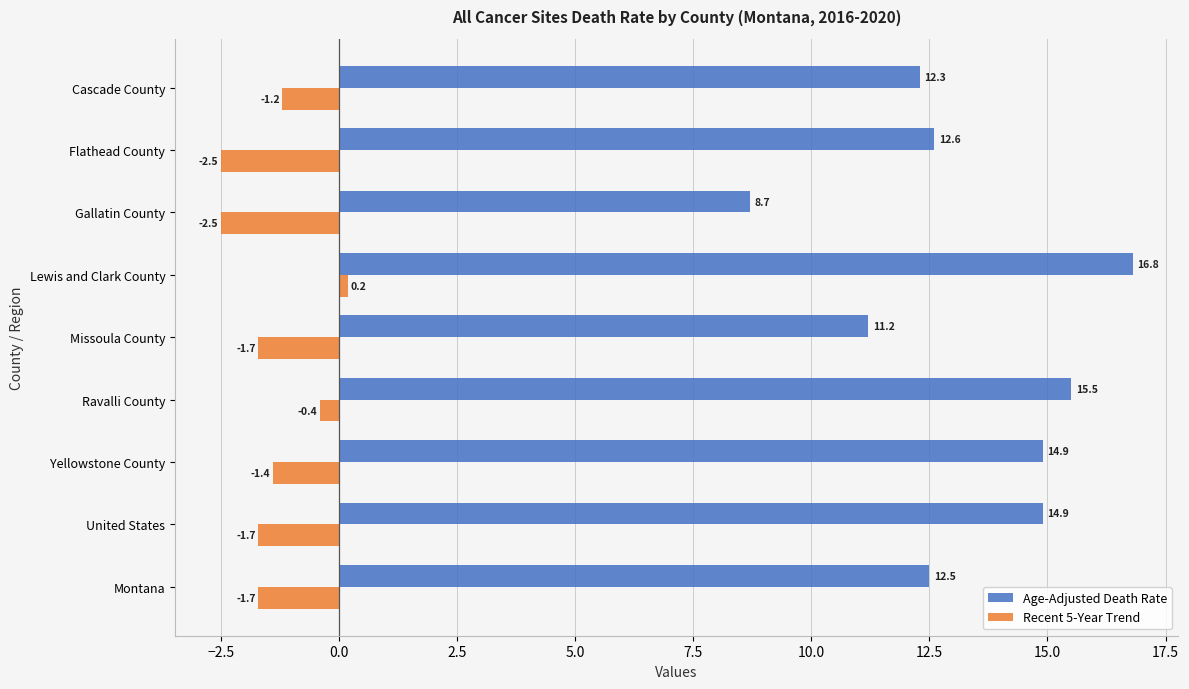

What is the maximum value shown in the chart?

16.8